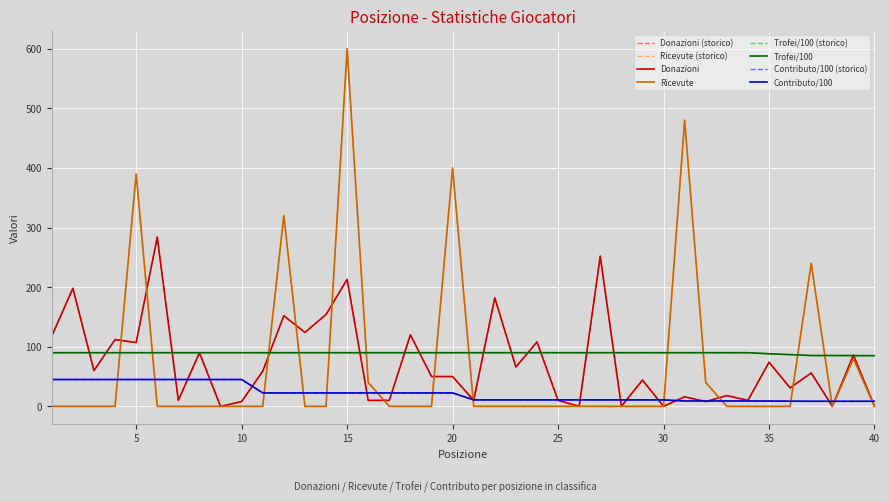

Reading left to right, extract all data points from this chart.

Donazioni: 118.0	198.0	60.0	112.0	107.0	284.0	10.0	90.0	0.0	8.0	59.0	152.0	124.0	154.0	213.0	10.0	10.0	120.0	50.0	50.0	10.0	182.0	66.0	108.0	10.0	0.0	252.0	0.0	44.0	0.0	16.0	8.0	18.0	10.0	74.0	31.0	56.0	0.0	86.0	0.0
Trofei: 90.0	90.0	90.0	90.0	90.0	90.0	90.0	90.0	90.0	90.0	90.0	90.0	90.0	90.0	90.0	90.0	90.0	90.0	90.0	90.0	90.0	90.0	90.0	90.0	90.0	90.0	90.0	90.0	90.0	90.0	90.0	90.0	90.0	90.0	88.2	86.8	85.3	85.3	85.1	85.0
Contributo: 45.0	45.0	45.0	45.0	45.0	45.0	45.0	45.0	45.0	45.0	22.5	22.5	22.5	22.5	22.5	22.5	22.5	22.5	22.5	22.5	10.8	10.8	10.8	10.8	10.8	10.8	10.8	10.8	10.8	10.8	9.0	9.0	9.0	9.0	8.8	8.7	8.5	8.5	8.5	8.5
Ricevute: 0.0	0.0	0.0	0.0	390.0	0.0	0.0	0.0	0.0	0.0	0.0	320.0	0.0	0.0	600.0	40.0	0.0	0.0	0.0	400.0	0.0	0.0	0.0	0.0	0.0	0.0	0.0	0.0	0.0	0.0	480.0	40.0	0.0	0.0	0.0	0.0	240.0	0.0	80.0	0.0